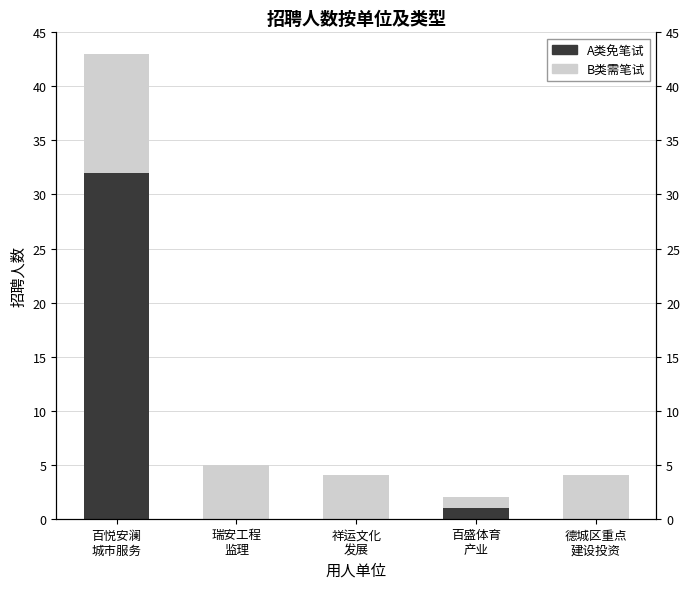

How many data points in B类需笔试 are less than 4?

1